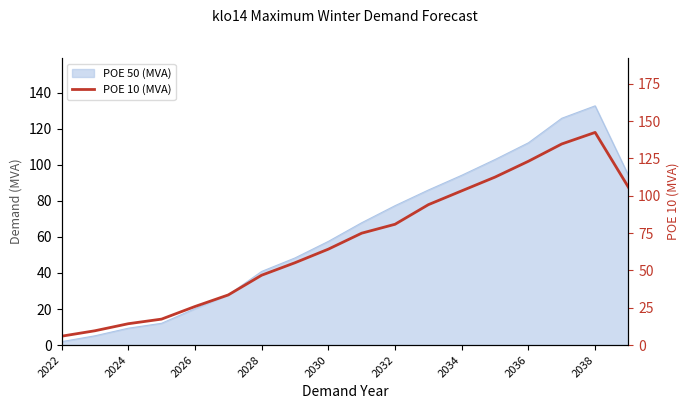

Which label corresponds to the smallest value in the chart?

2022